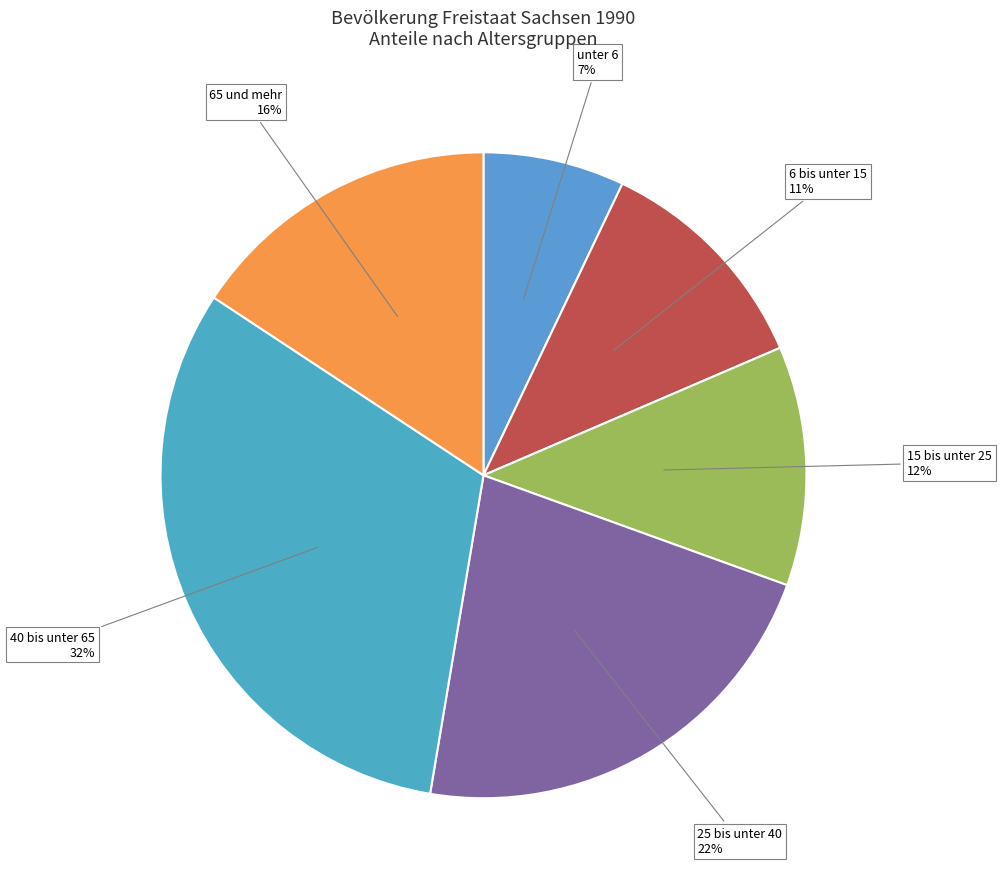

True or false: unter 6 accounts for 1% of the total.

False